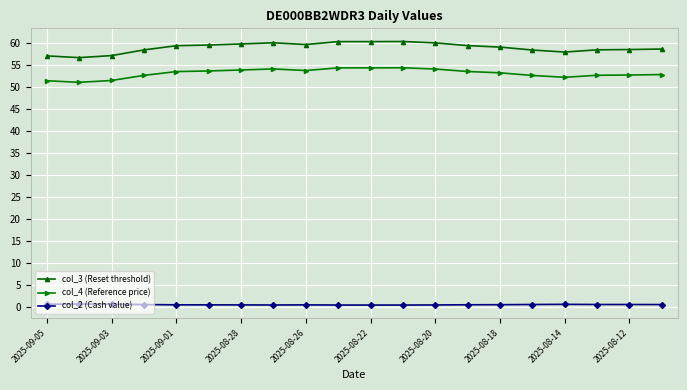

True or false: col_4 (Reference price) and col_3 (Reset threshold) cross at least once.

False